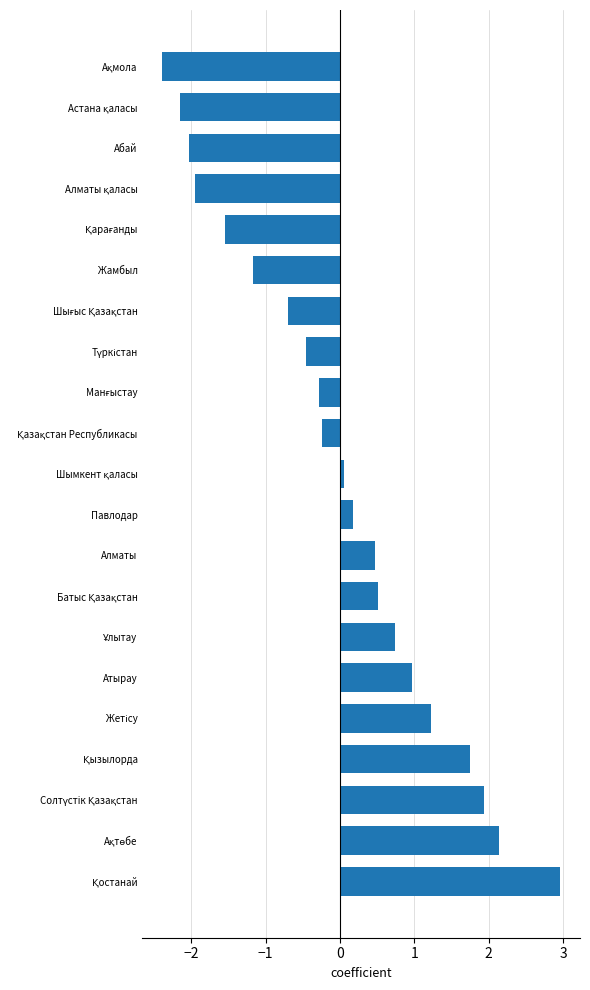

What is the minimum value shown in the chart?

-2.4